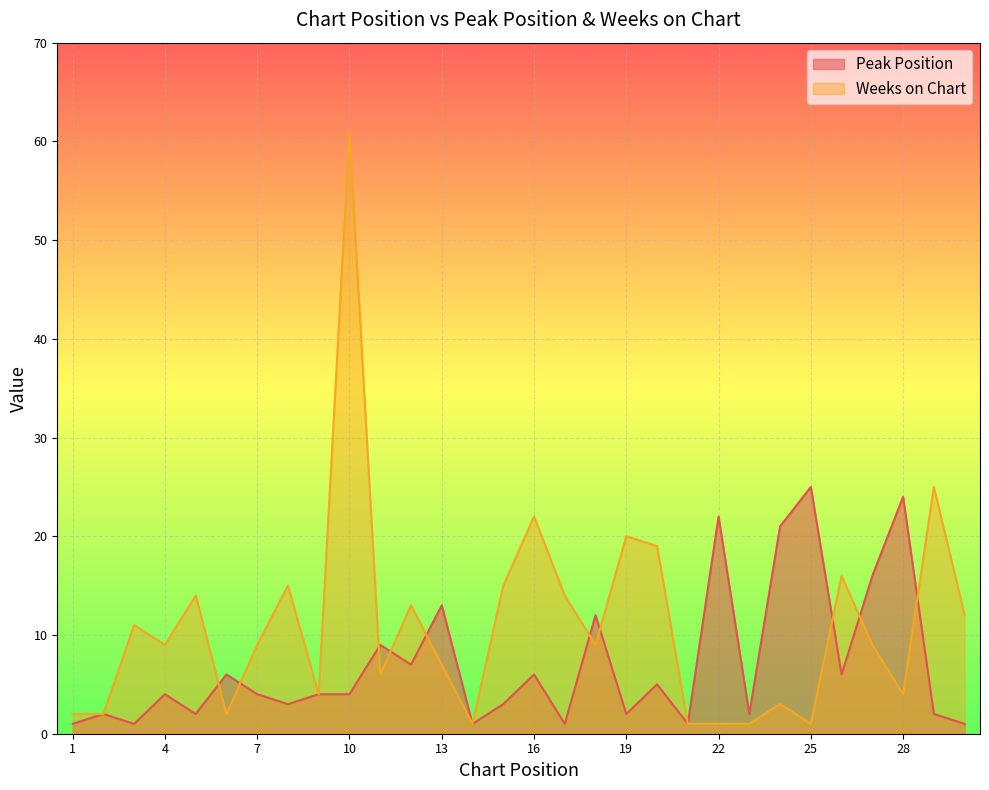

What is the difference between the highest and lowest values at 7?

5